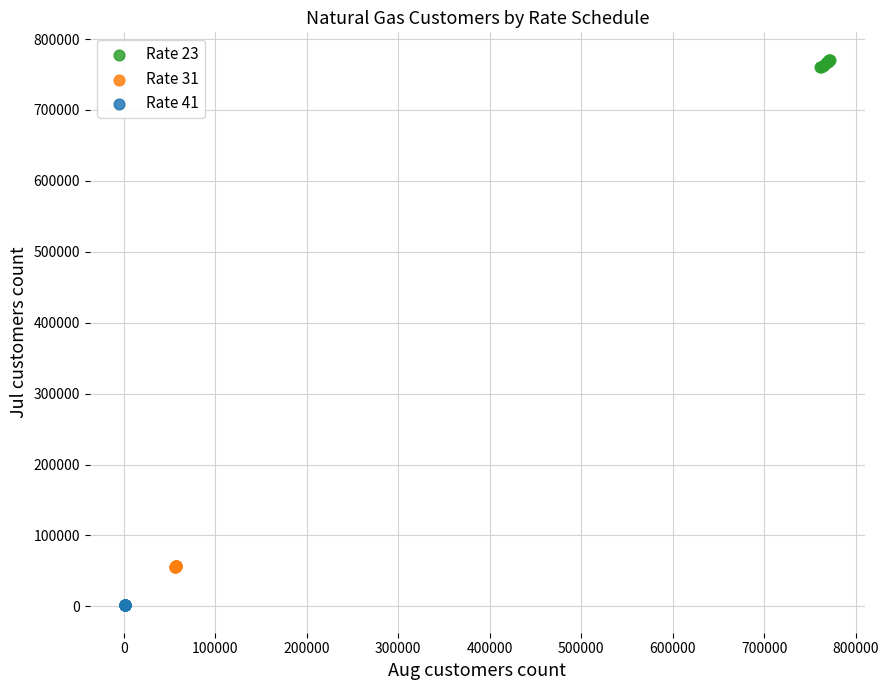

Which series contains the lowest Y value?

Rate 41